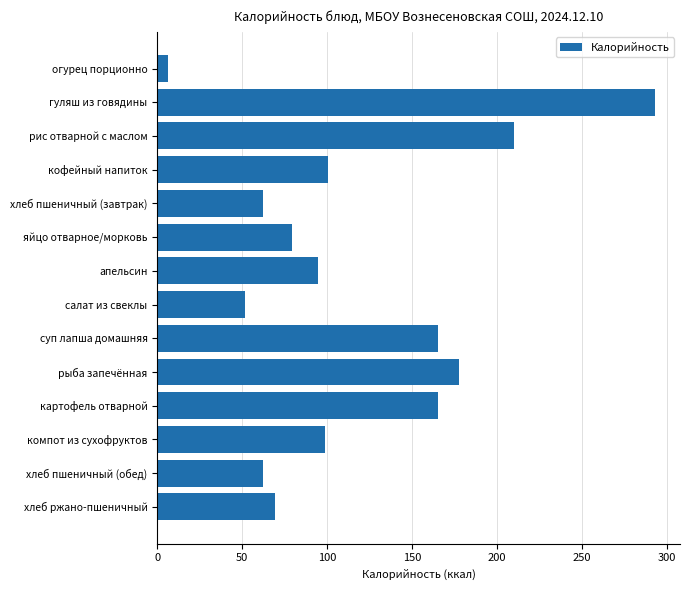

How many values are below 98?

7